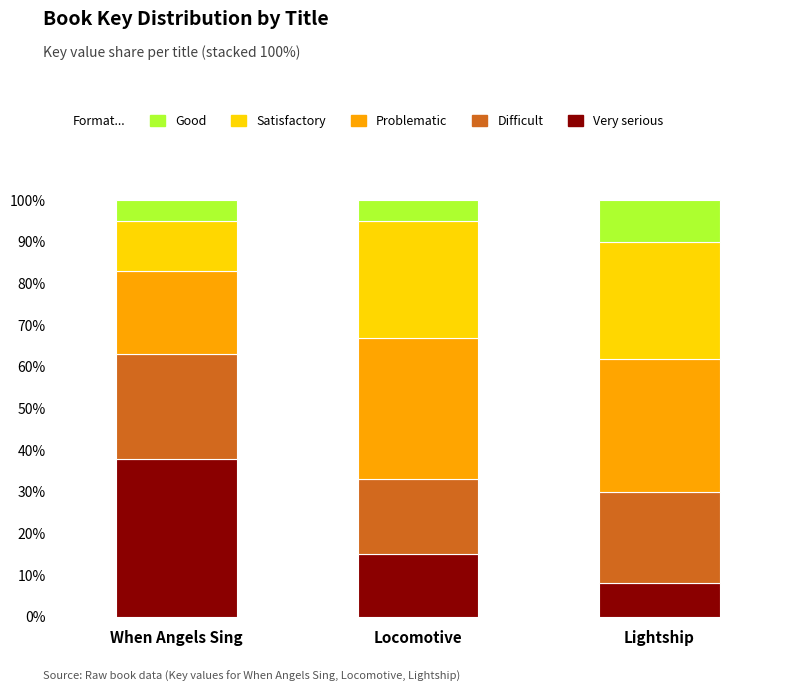

Does the chart contain stacked bars?

Yes